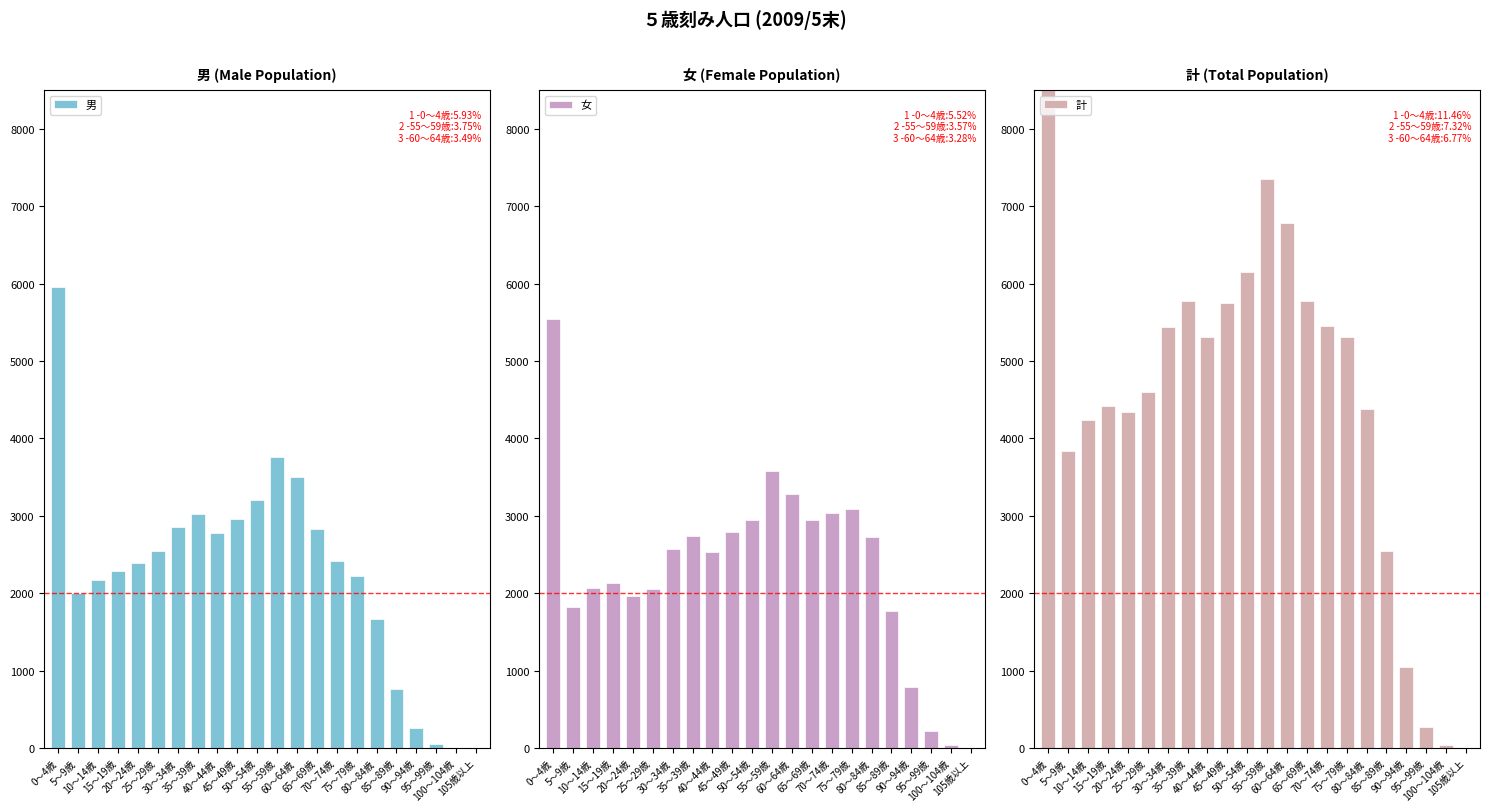

At 30～34歳, list the series in order from smallest to largest.

女, 男, 計